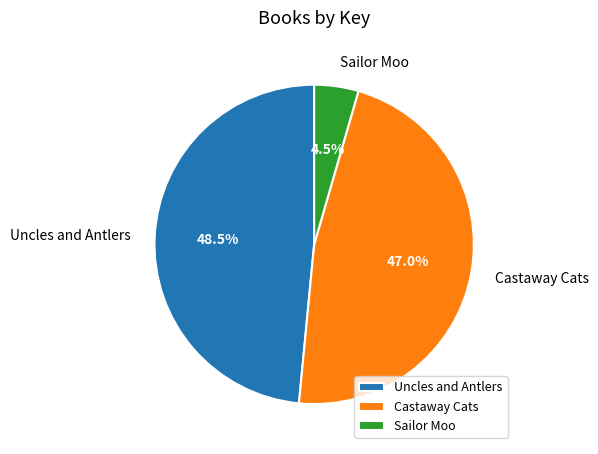

Between Uncles and Antlers and Castaway Cats, which is larger?

Uncles and Antlers